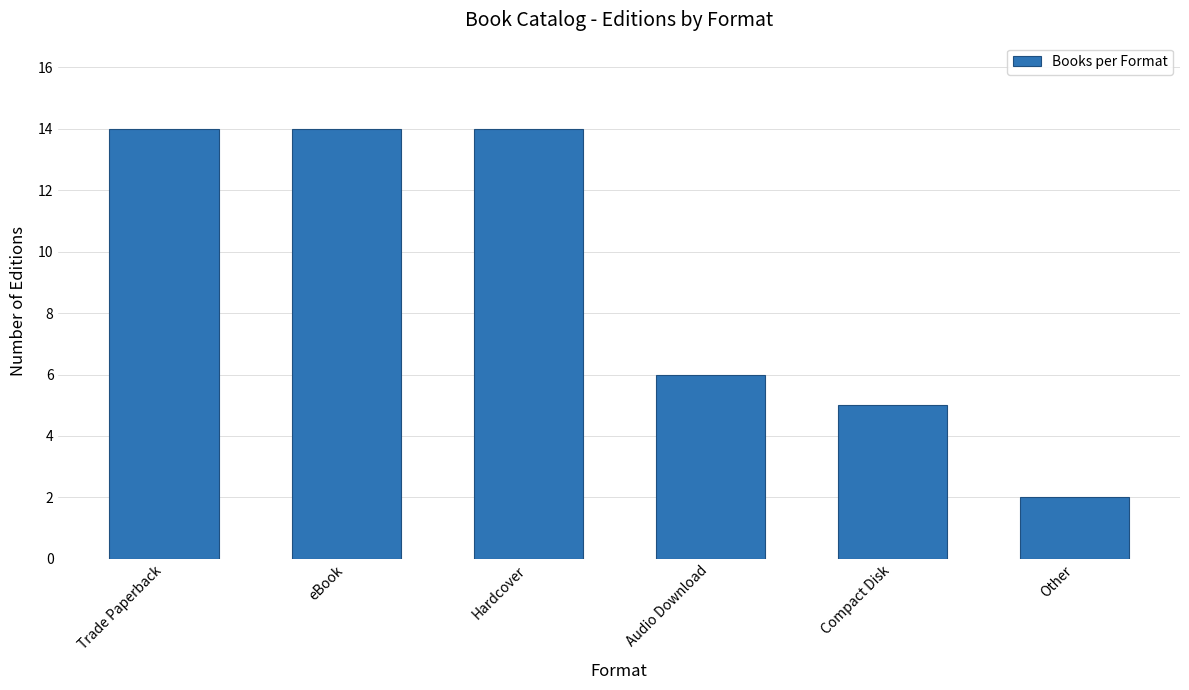

How many values are below 14?

3